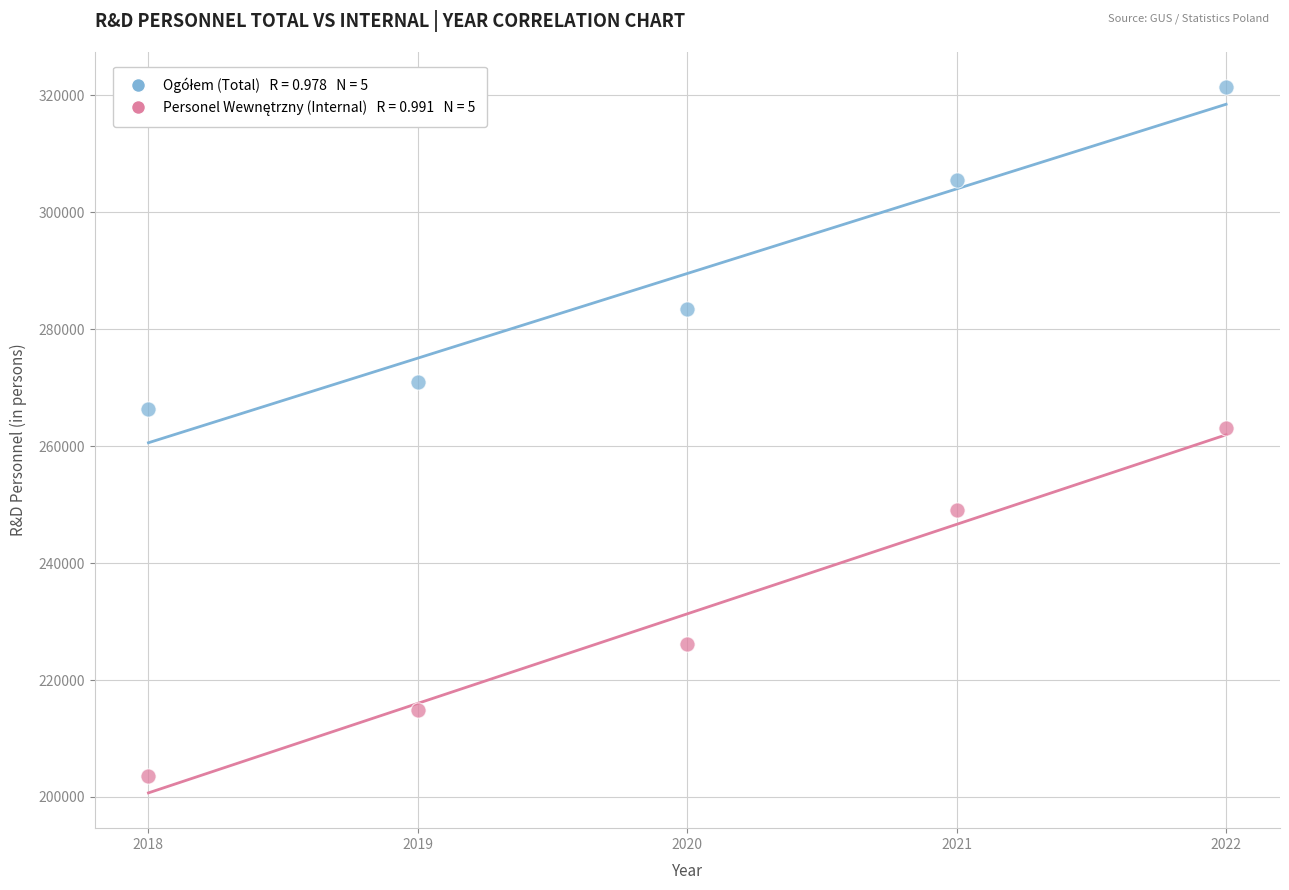

Across all data points, what is the average Y value?

260431